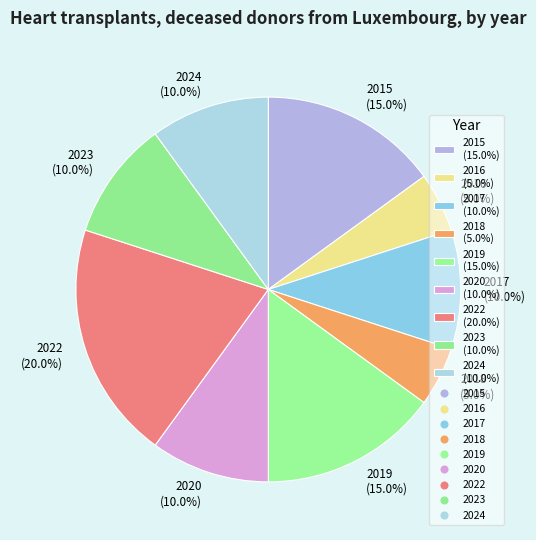

True or false: 2023 accounts for 1% of the total.

False